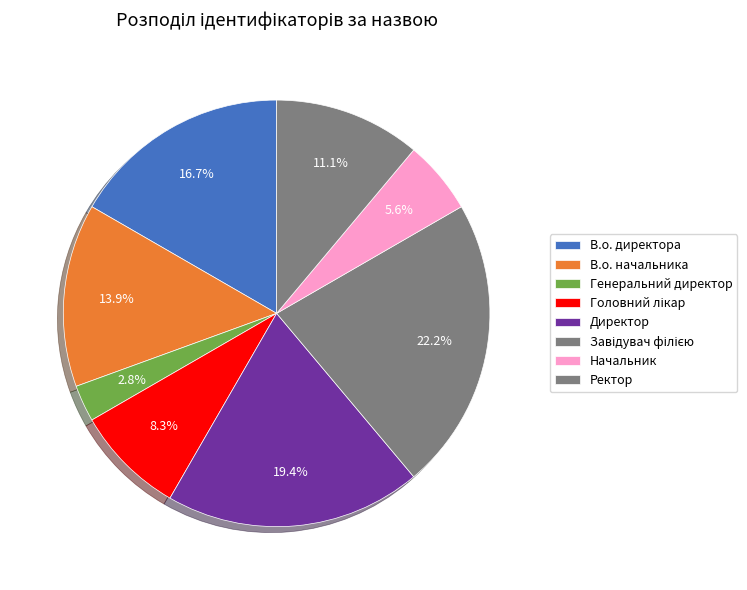

Count the number of slices in the pie.

8